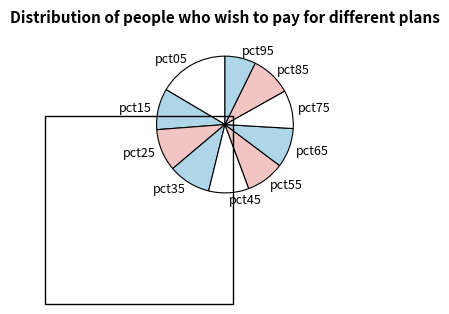

True or false: pct35 accounts for 10% of the total.

True